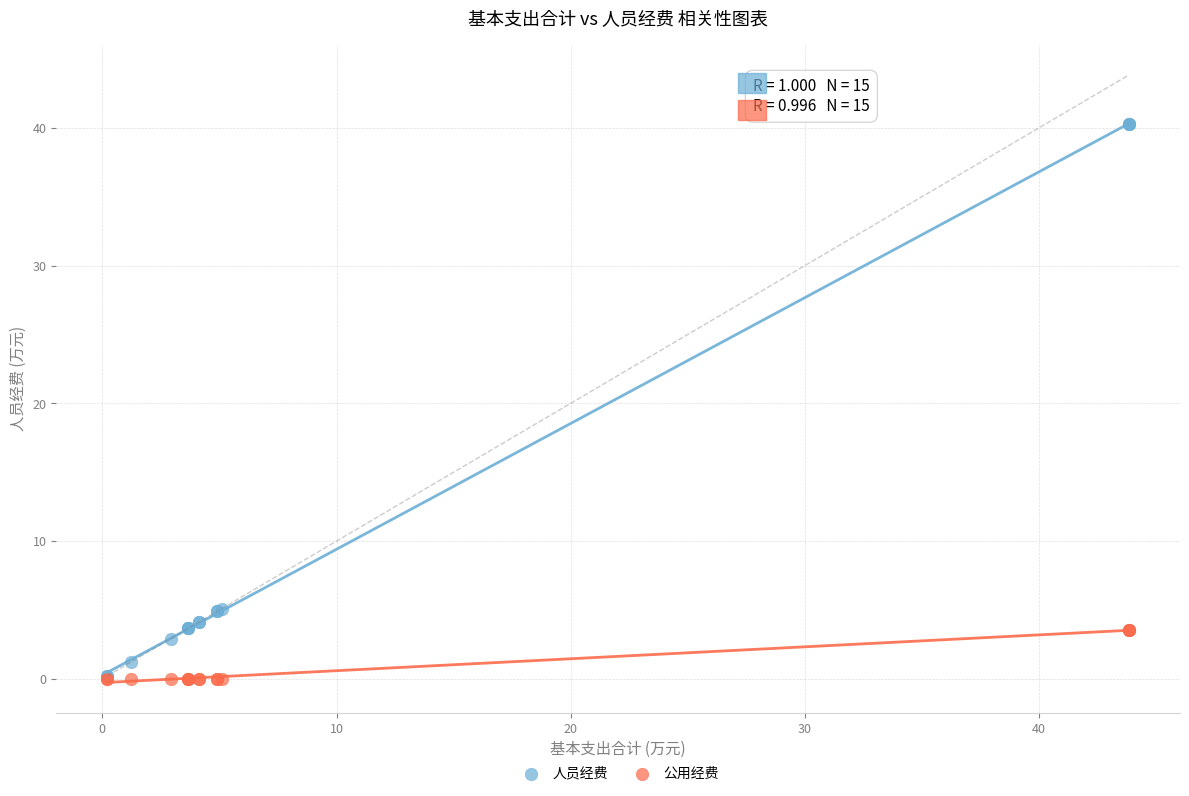

What are all the series names shown in the legend?

人员经费, 公用经费